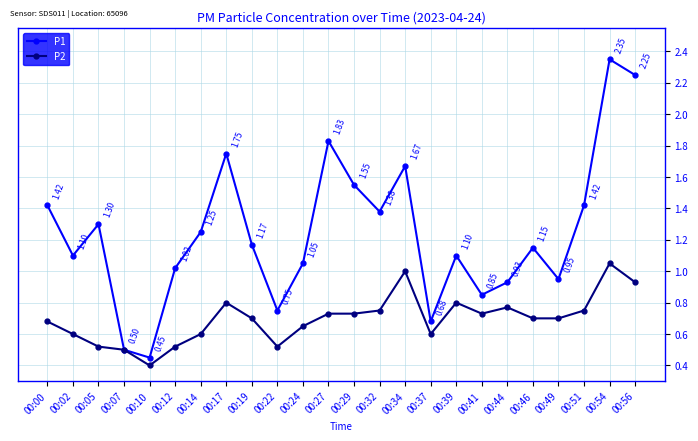

List the series in order of their peak value, highest first.

P1, P2